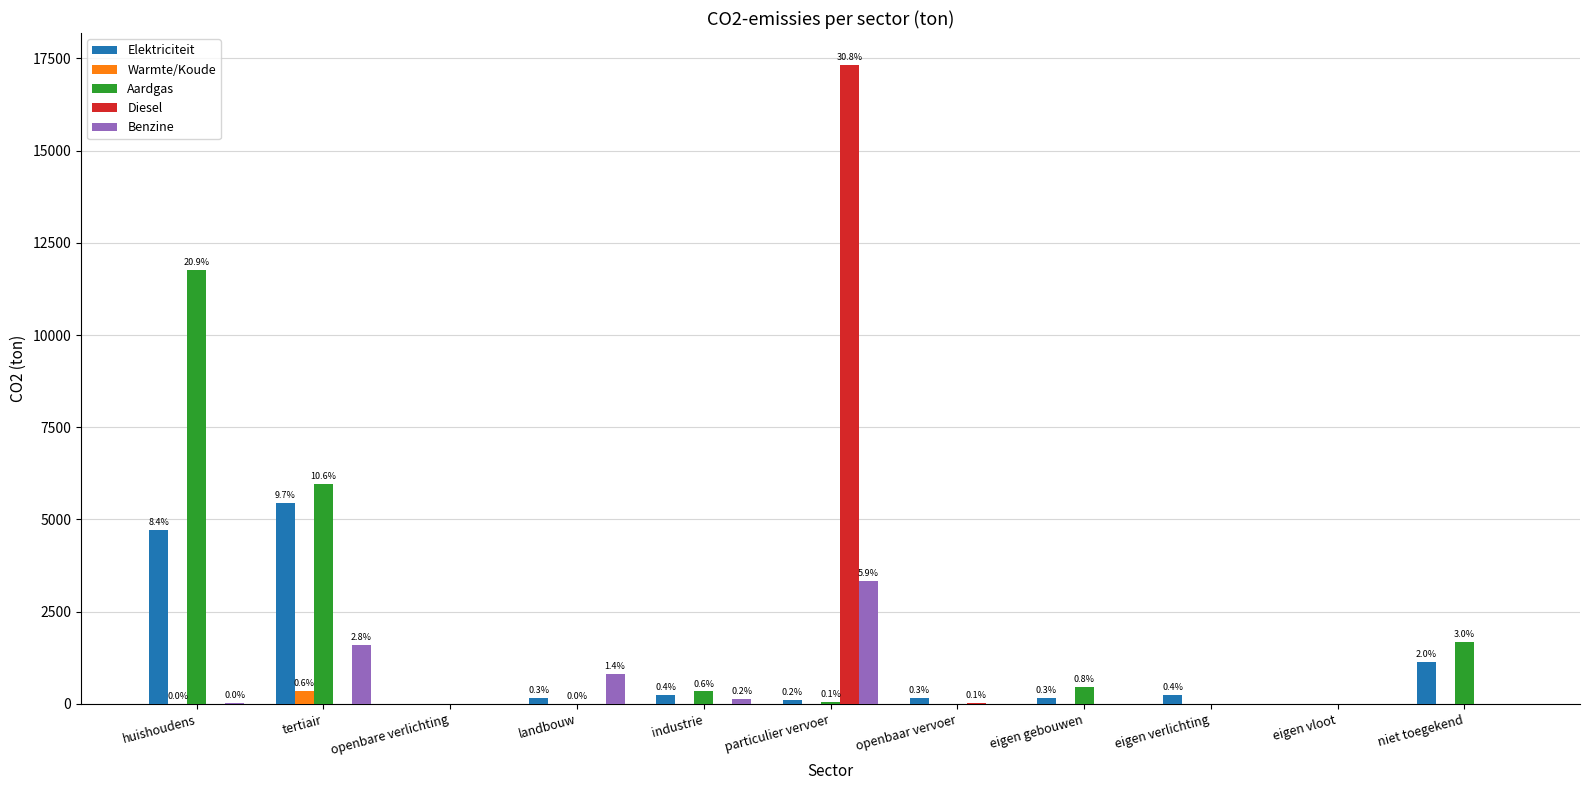

What is the maximum value for Diesel?

17324.0